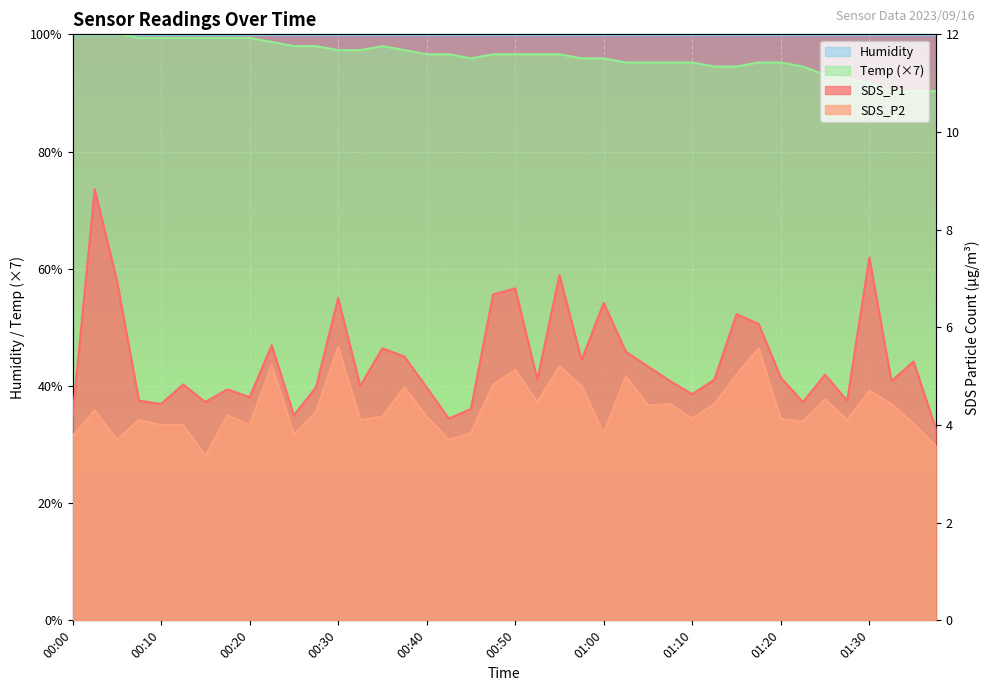

What is the difference between the second highest and second lowest values in the SDS_P1 series?

3.3